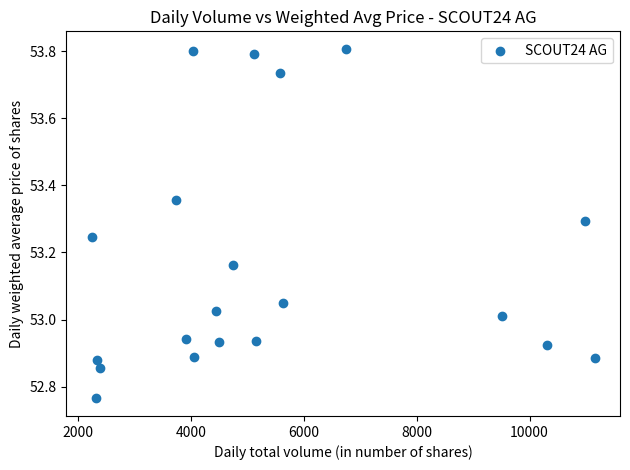

What is the range of Y values (max minus min)?

1.0